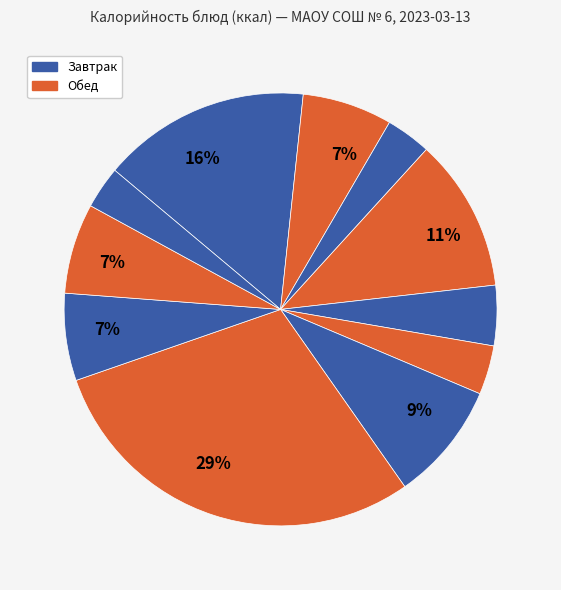

How many segments does this pie chart have?

11